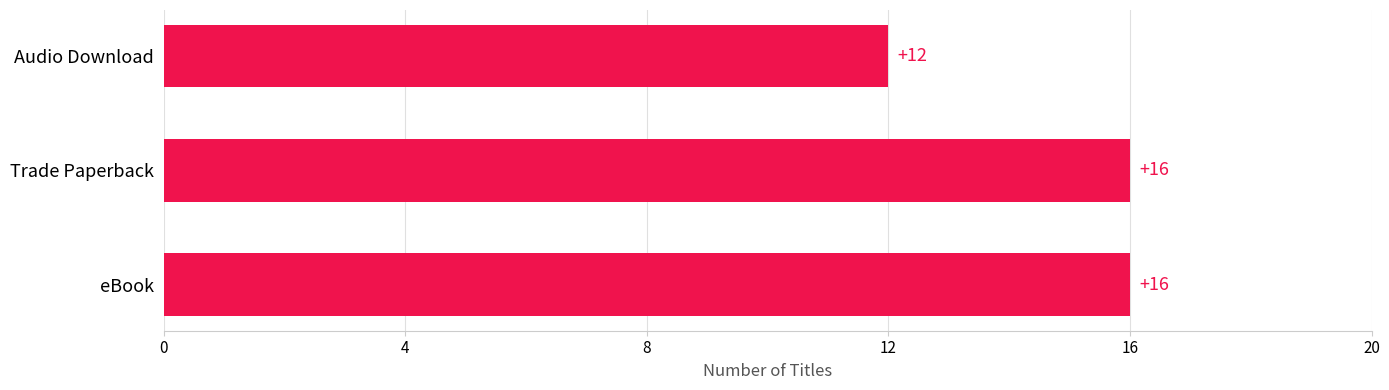

Read the value at eBook.

16